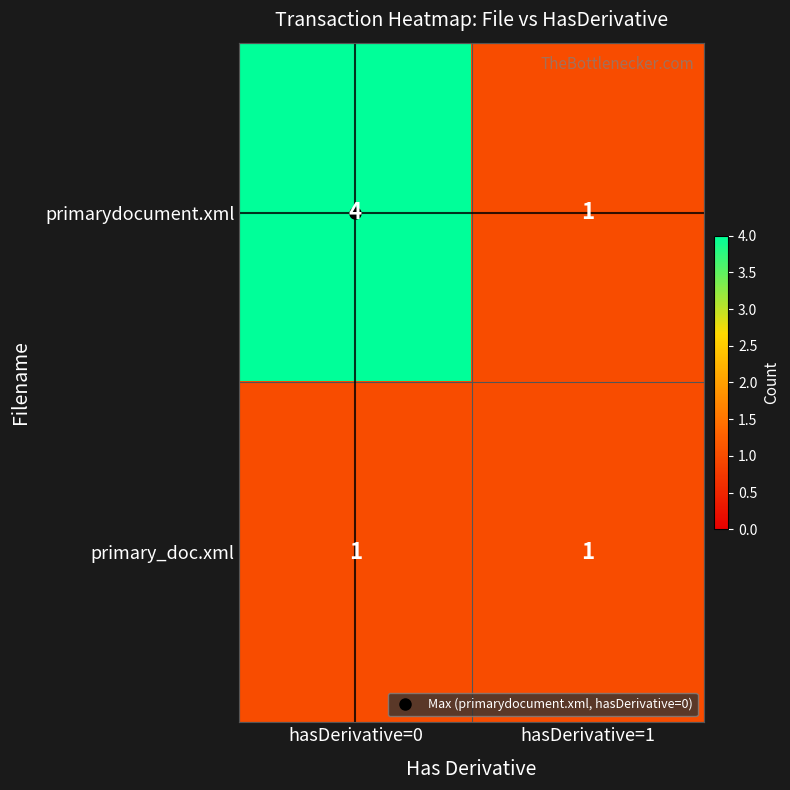

List the series in order of their overall mean, highest first.

primarydocument.xml, primary_doc.xml